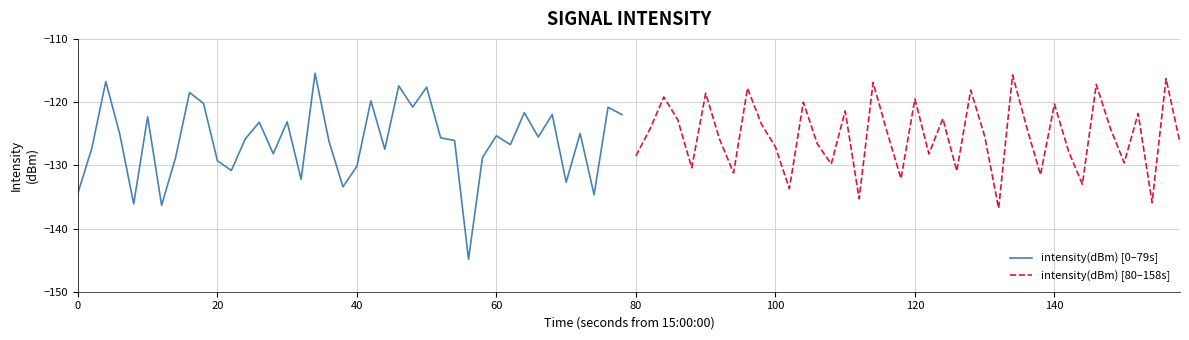

Is it true that intensity(dBm) [80–158s] equals -128.5 at 80?

True